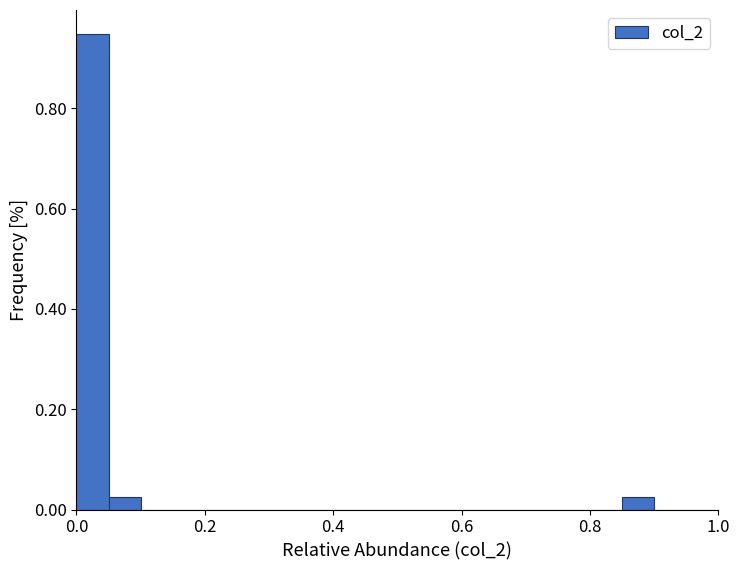

Read against the x-axis, roughly where is the centre of the tallest bar?

0.02